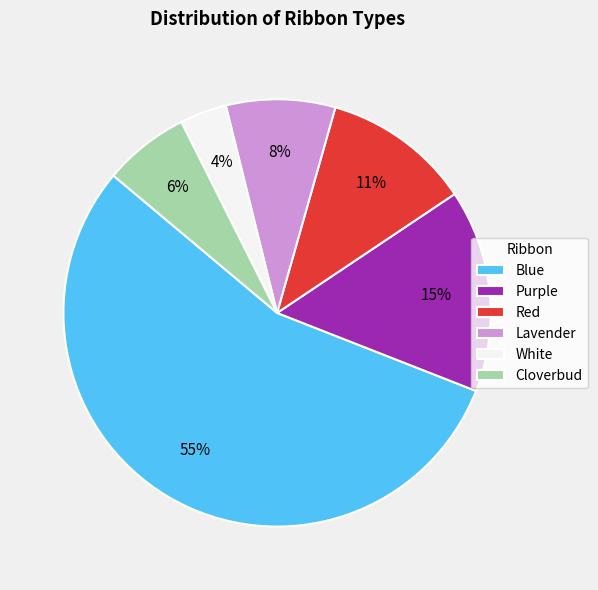

Count the number of slices in the pie.

6